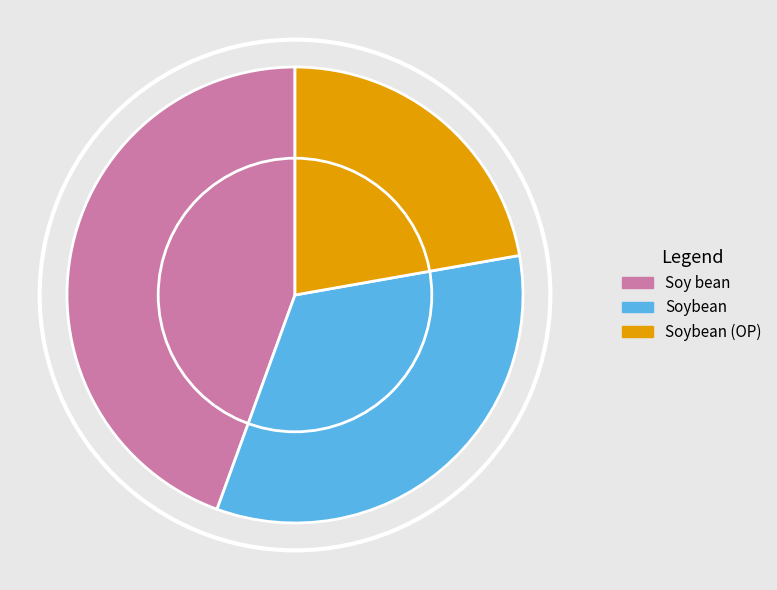

Does Soy bean account for over 50% of the chart?

No